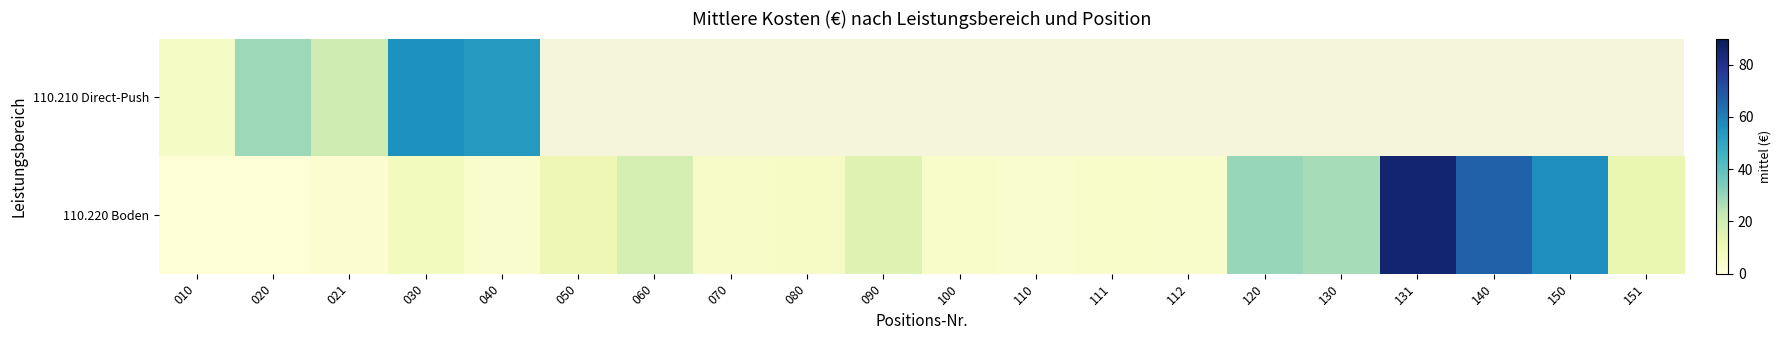

How many data points does each series have?

20